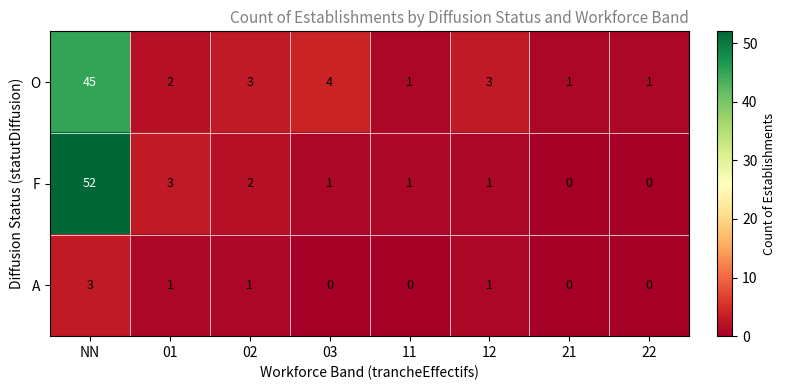

What is the highest value of the O series?

45